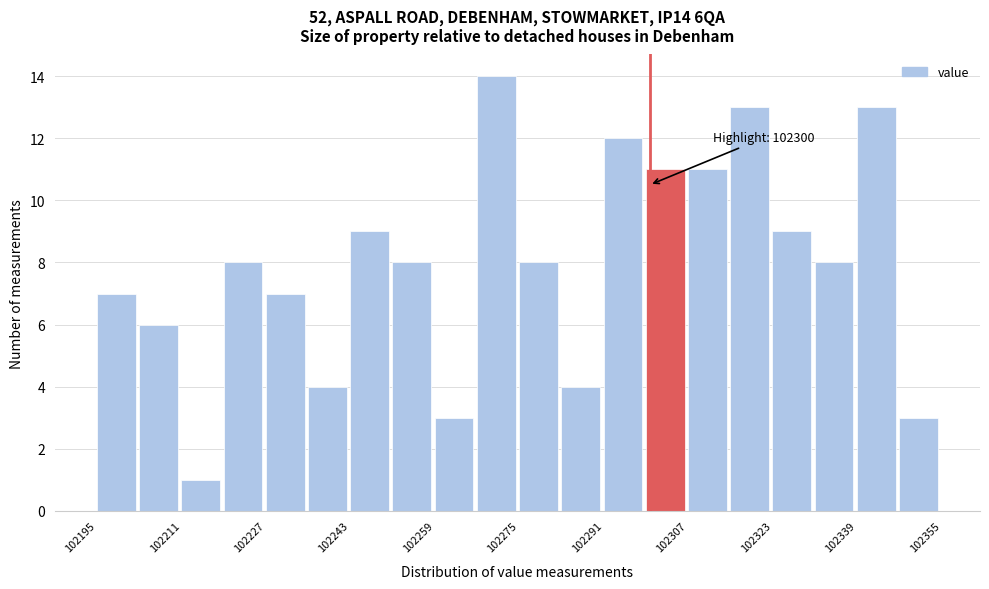

Read against the x-axis, roughly where is the centre of the tallest bar?

102272